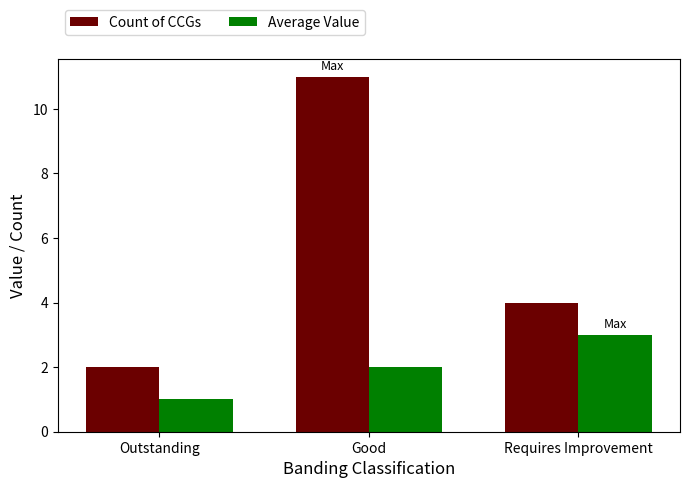

At which category is the sum across all series the highest?

Good